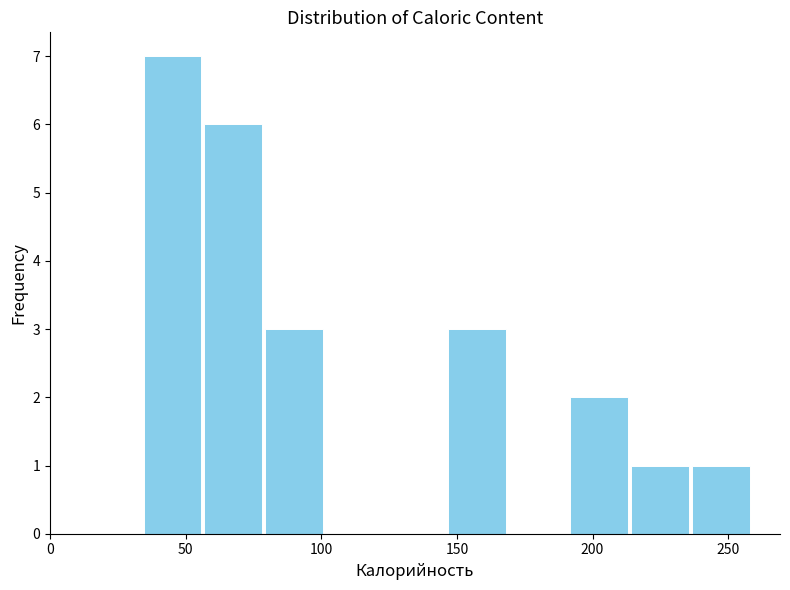

Reading left to right, transcribe this chart: for each bar, give the range it covers on the x-axis and its height. Neither the bar edges nor the heights are printed on the chart, so give them approximately, as read against the axes.

35 to 55: 7
55 to 80: 6
80 to 100: 3
100 to 125: 0
125 to 145: 0
145 to 170: 3
170 to 190: 0
190 to 215: 2
215 to 235: 1
235 to 260: 1